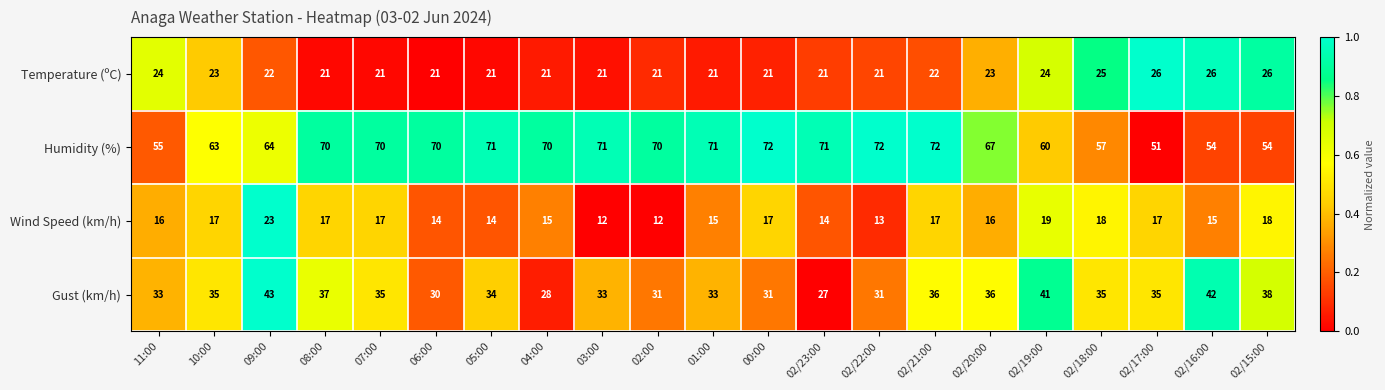

How many data points in Wind Speed (km/h) are less than 16?

9